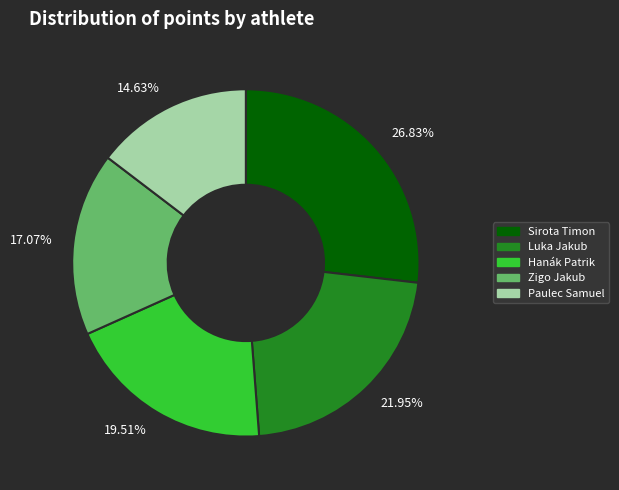

What is the smallest slice in the pie chart?

14.63%